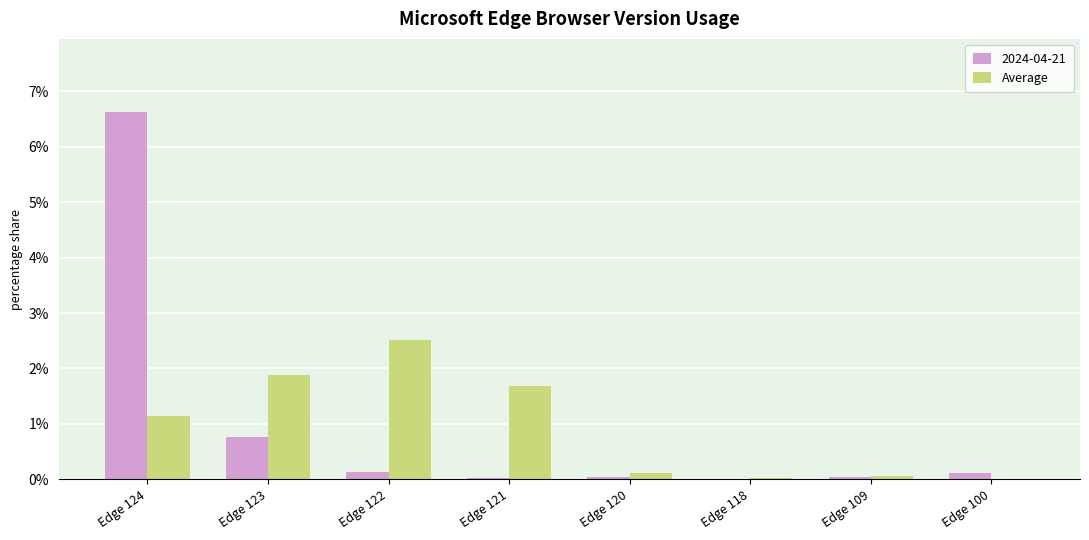

The 2024-04-21 series shows 0.8 at Edge 123. True or false?

True